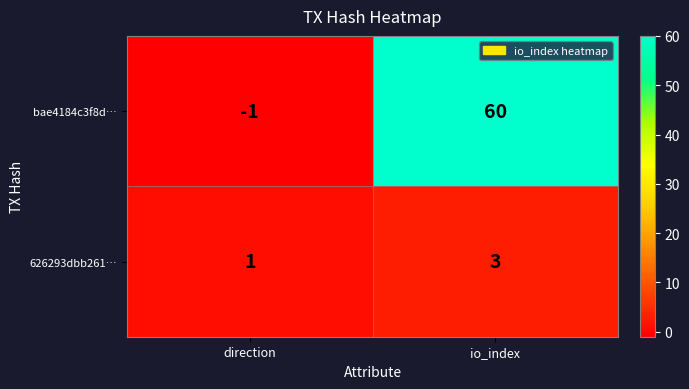

Between direction and io_index, which series saw the biggest shift?

bae4184c3f8d…